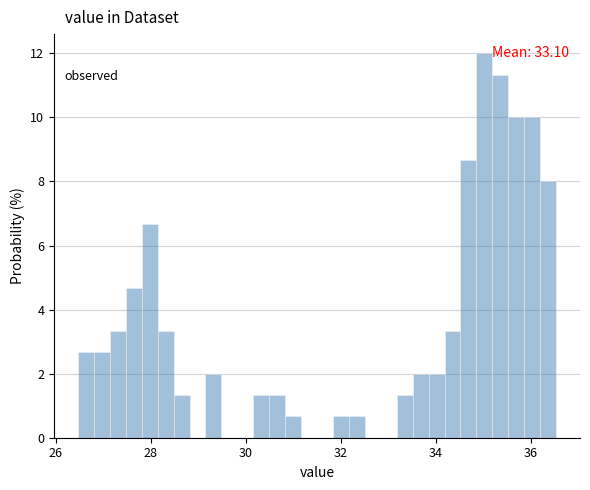

Read against the x-axis, roughly where is the centre of the tallest bar?

35.0